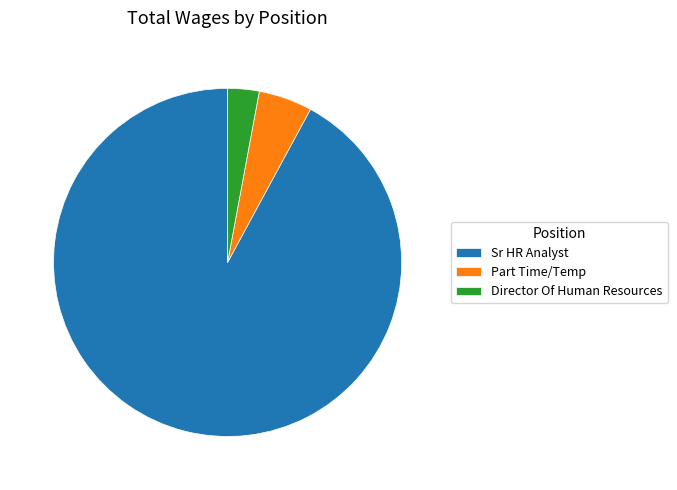

Combined, do Director Of Human Resources and Sr HR Analyst account for over 50%?

Yes